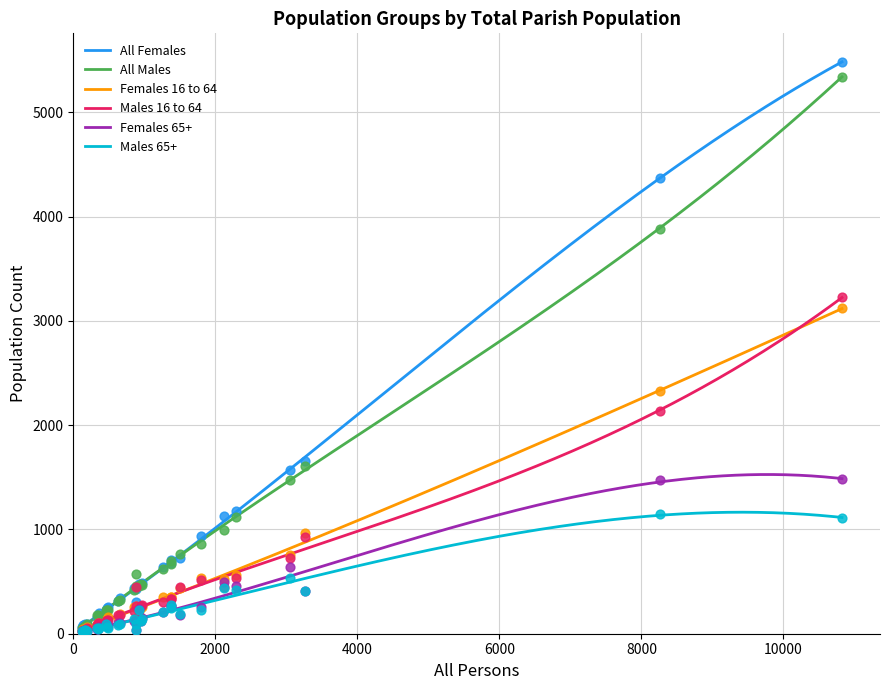

Which series has the largest total across all categories?

All Females